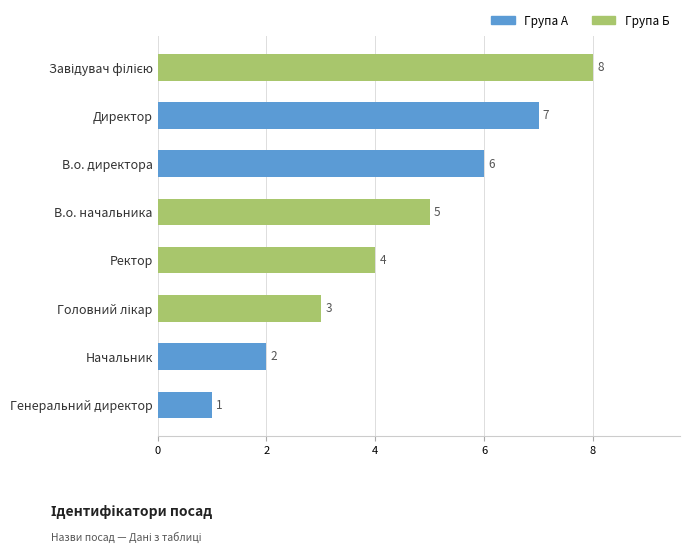

What is the change in value from В.о. начальника to В.о. директора?

+1